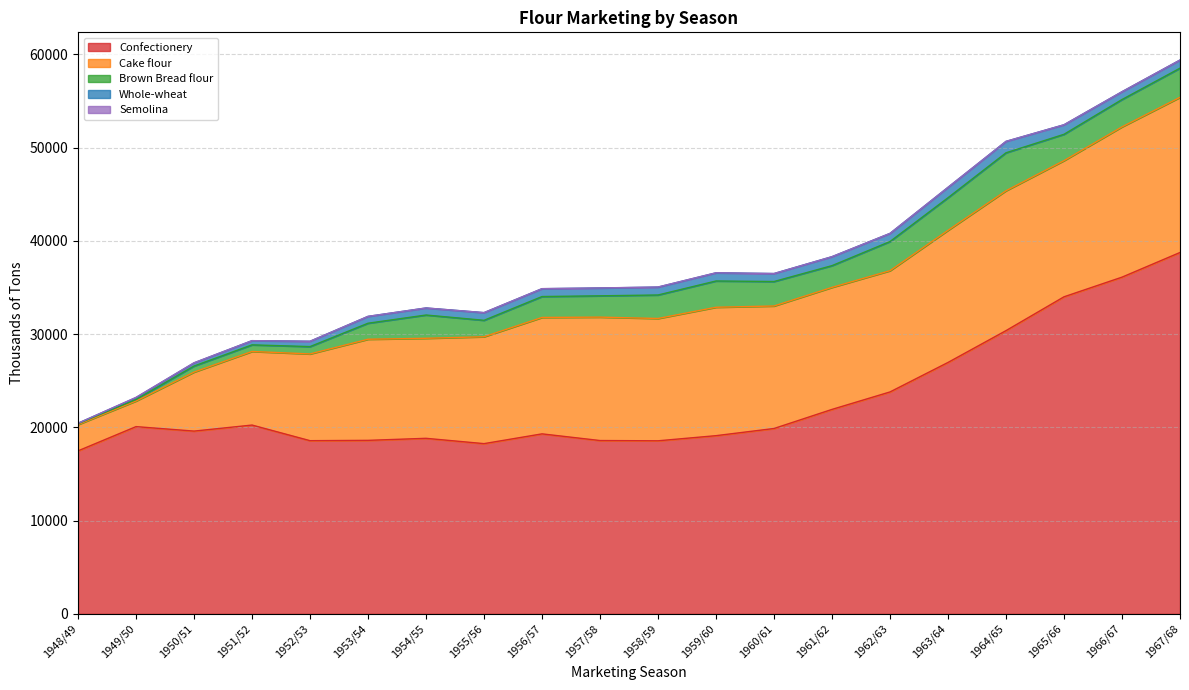

After their last crossing, which series has the higher values: Brown Bread flour or Whole-wheat?

Brown Bread flour